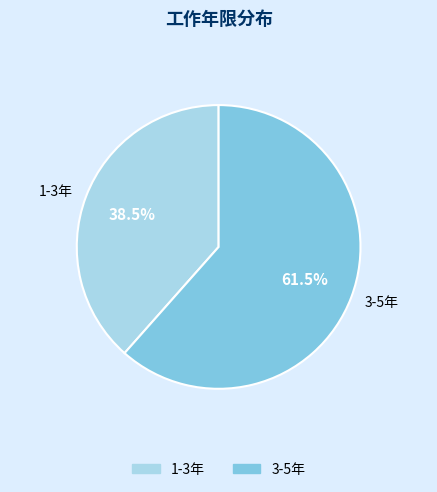

Rank the categories by value from highest to lowest.

3-5年, 1-3年